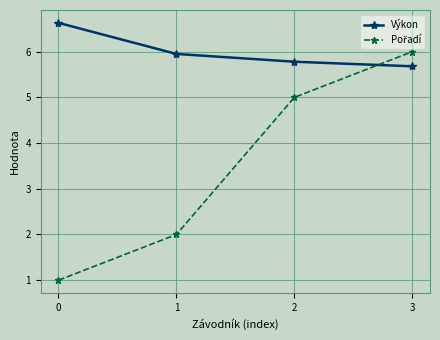

What is the value of the Výkon point at the 1st from the left?

6.6